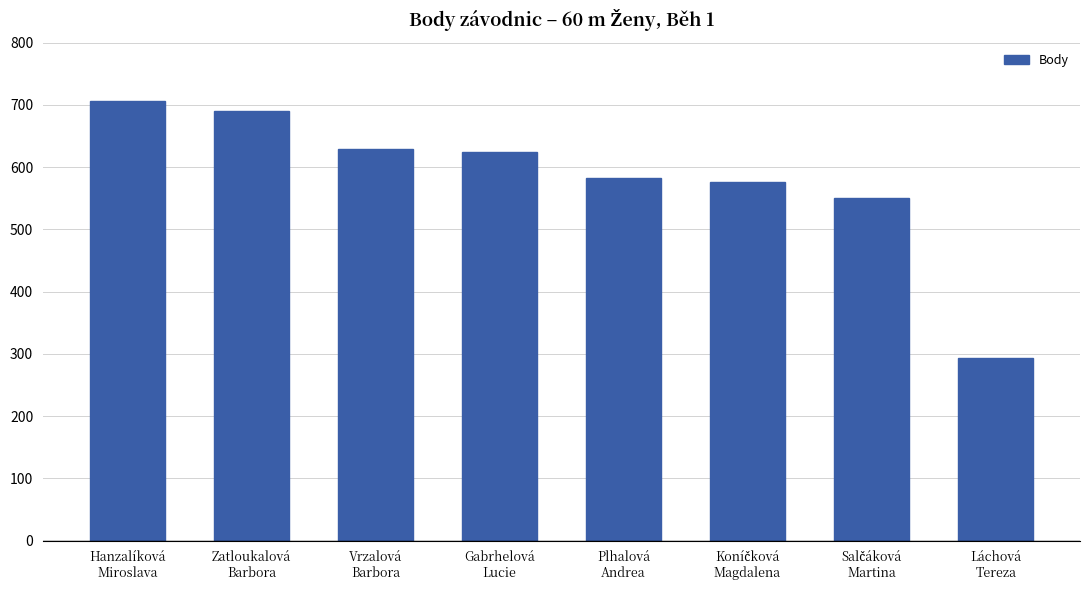

Reading left to right, extract all data points from this chart.

706	690	629	624	582	576	551	293